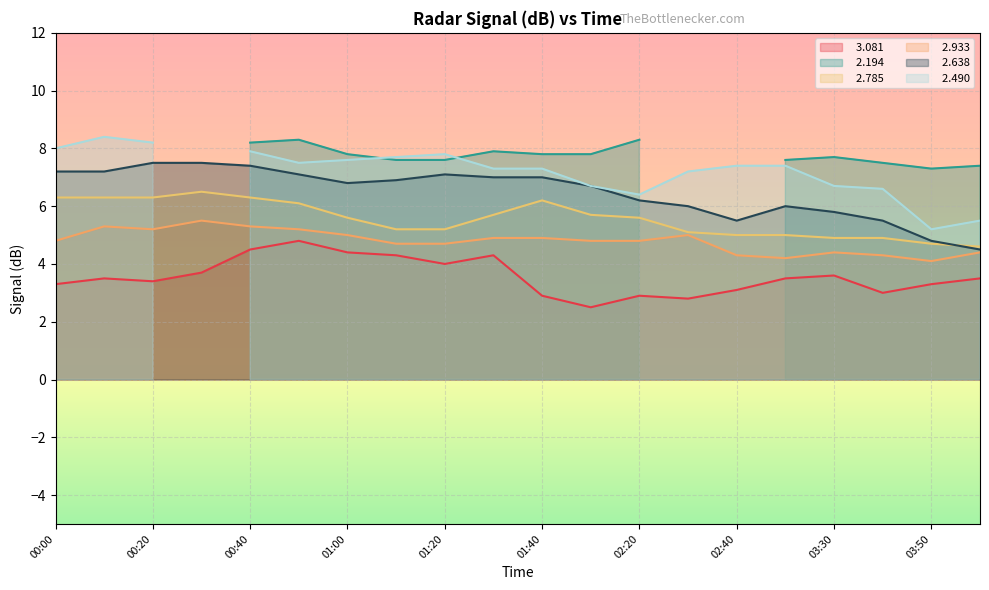

What is the sum of the   2.638 values at 02:30 and 00:30?

13.5